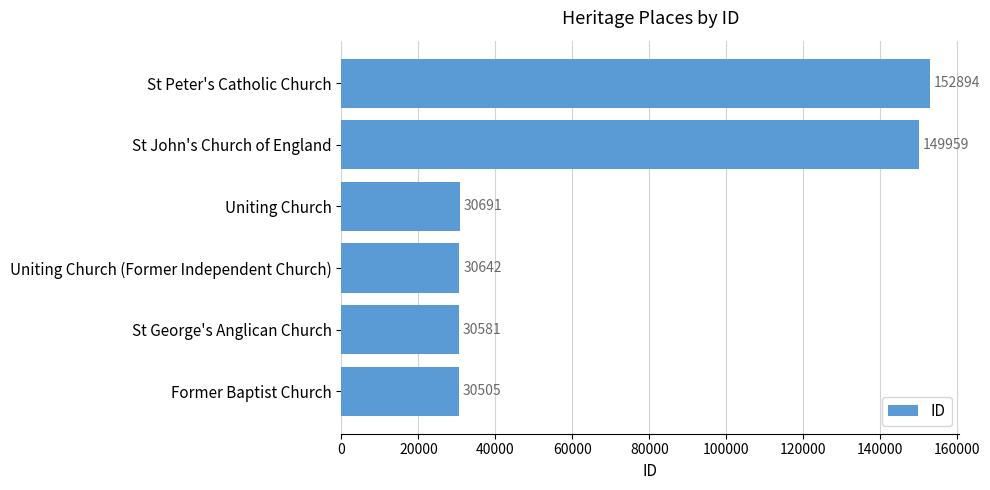

Is it true that the value at Uniting Church is 30691?

True